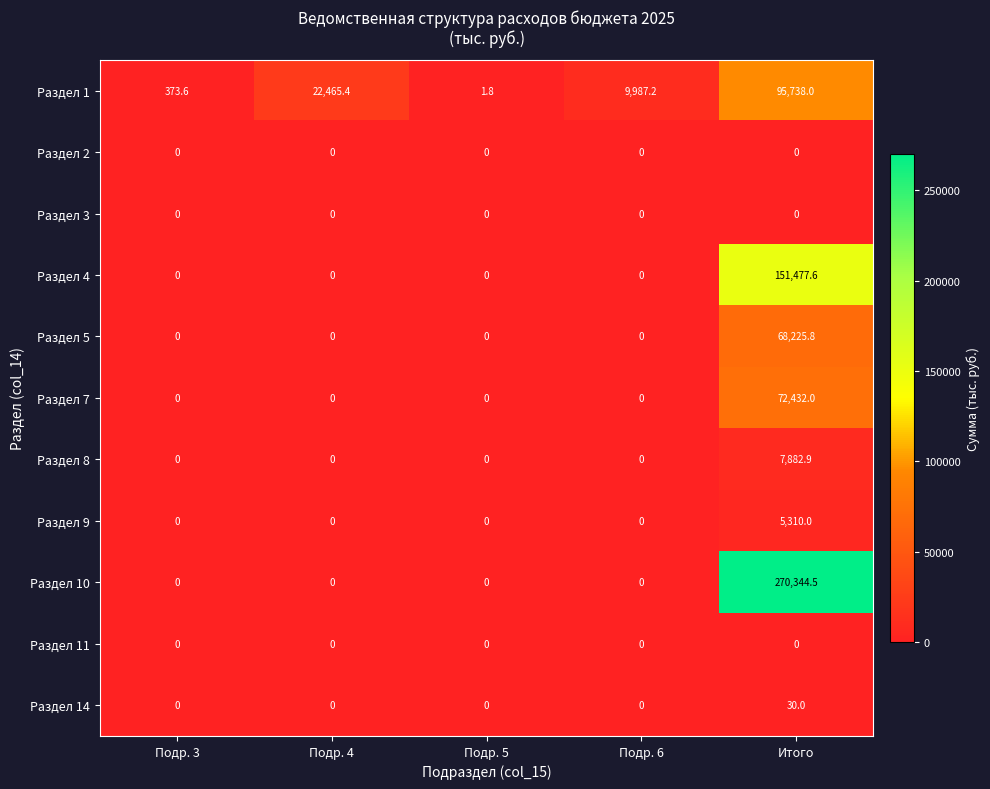

Which label corresponds to the largest value in the chart?

Итого